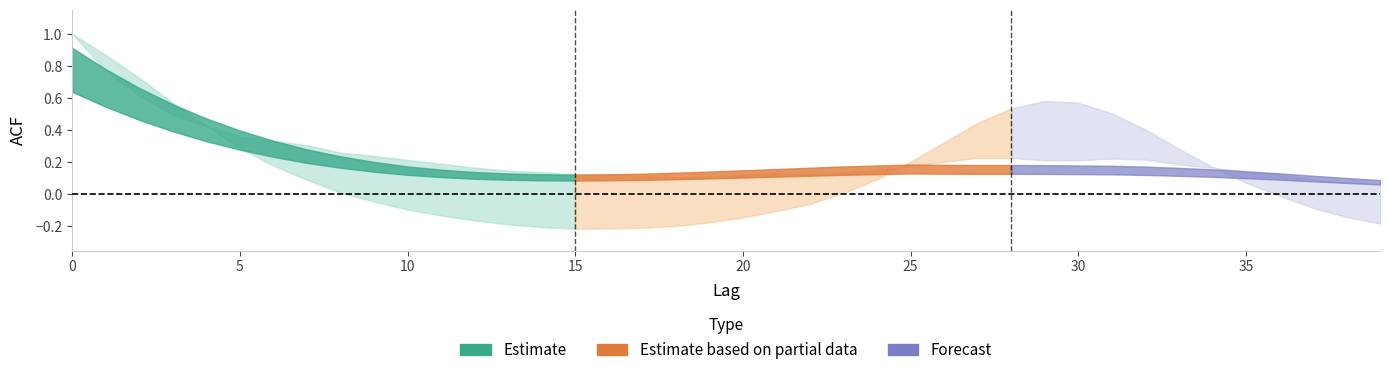

True or false: acf_shown has more than 2 points higher than both neighbors.

False